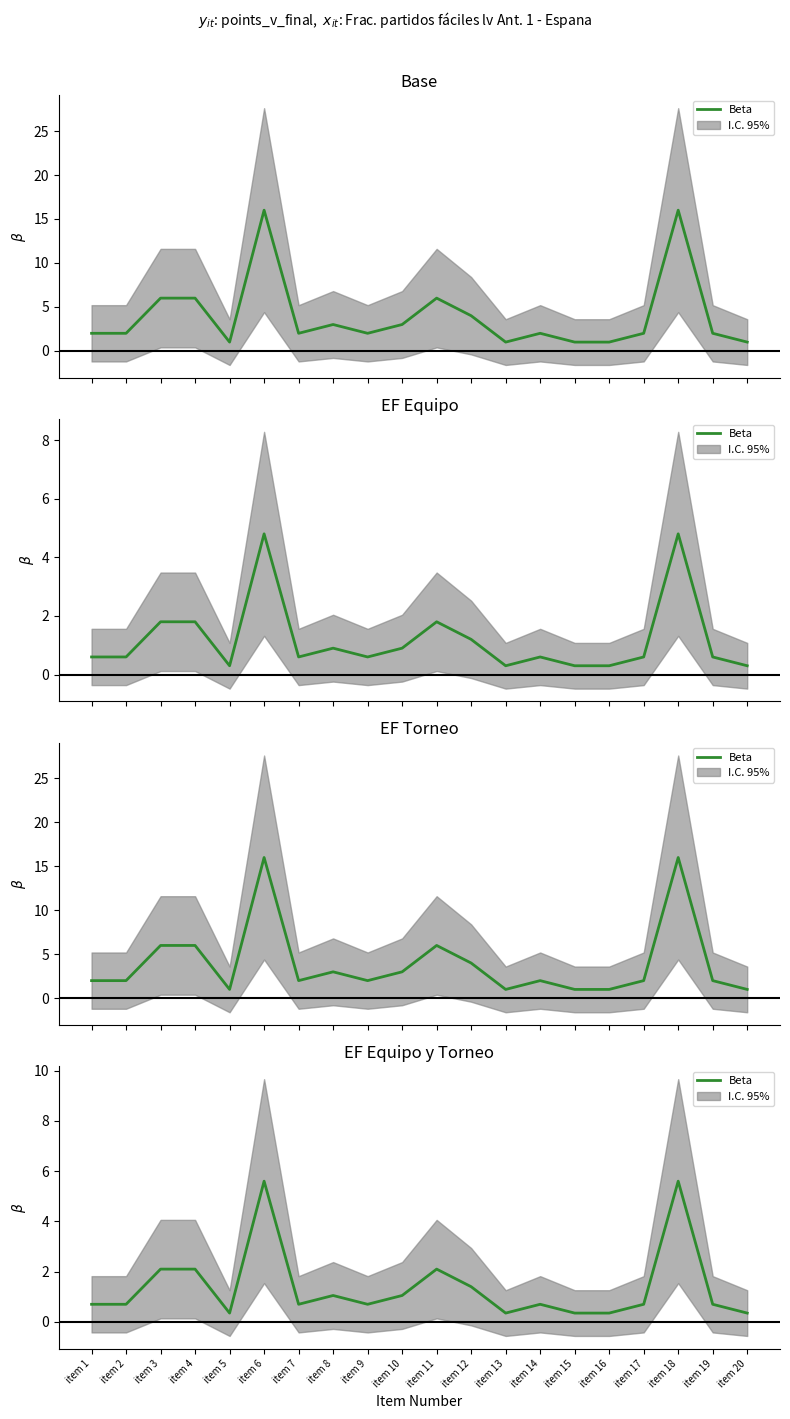

True or false: the data shows 0.3 at item 15.

True